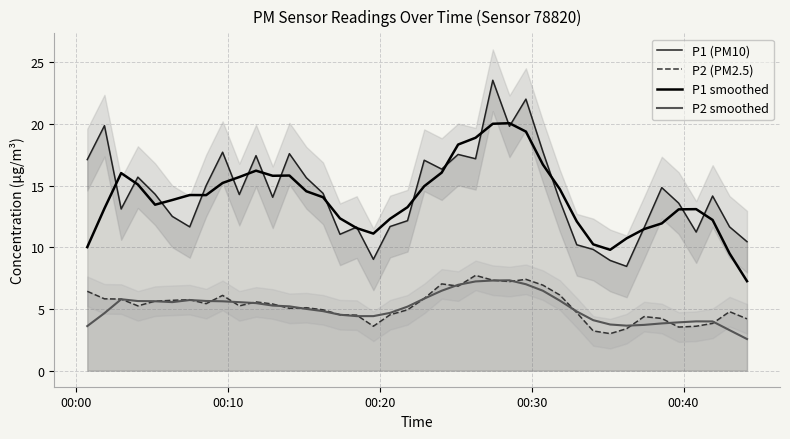

True or false: P1 (PM10) and P2 (PM2.5) cross at least once.

False